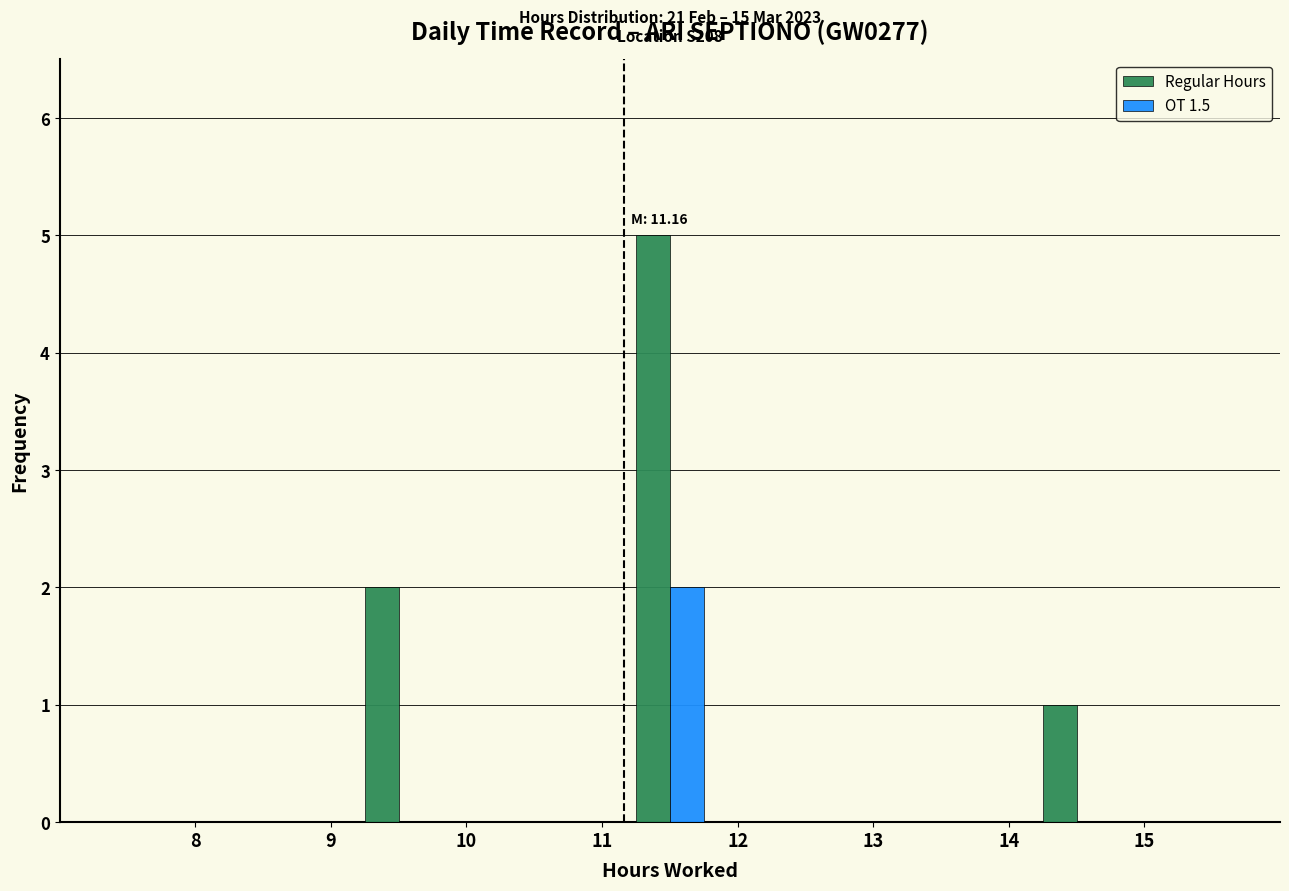

Reading left to right, what are all the values shown in this chart?

Regular Hours: 9=2	11=5	14=1
OT 1.5: 9=0	11=2	14=0